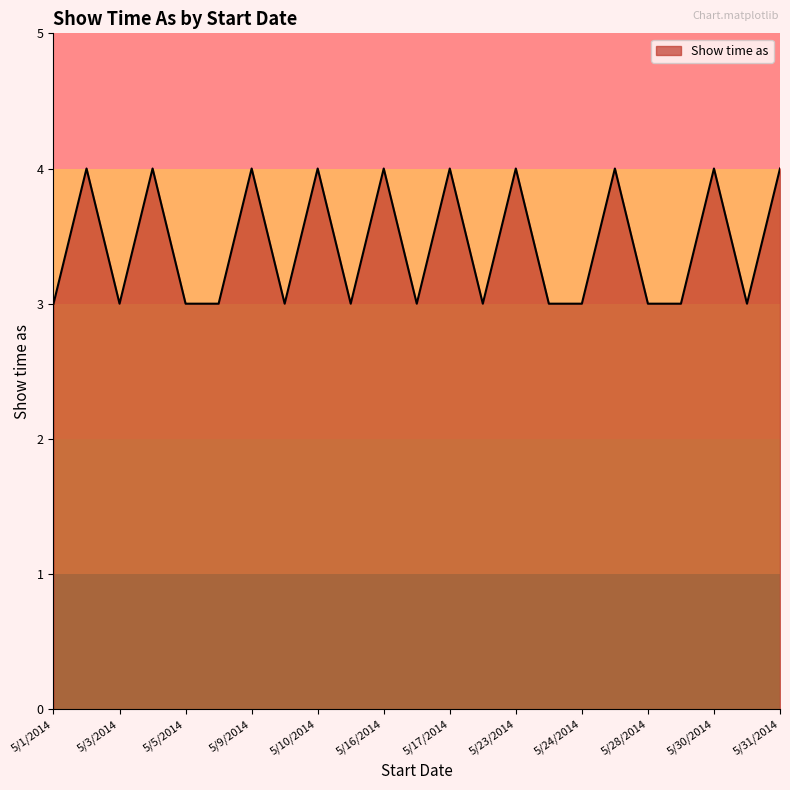

Does the chart display data point markers on the line(s)?

No